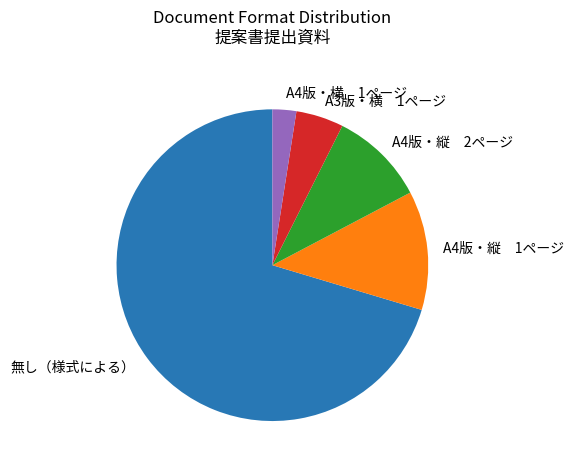

Do A4版・横 1ページ and A4版・縦 2ページ together represent more than half of the pie?

No